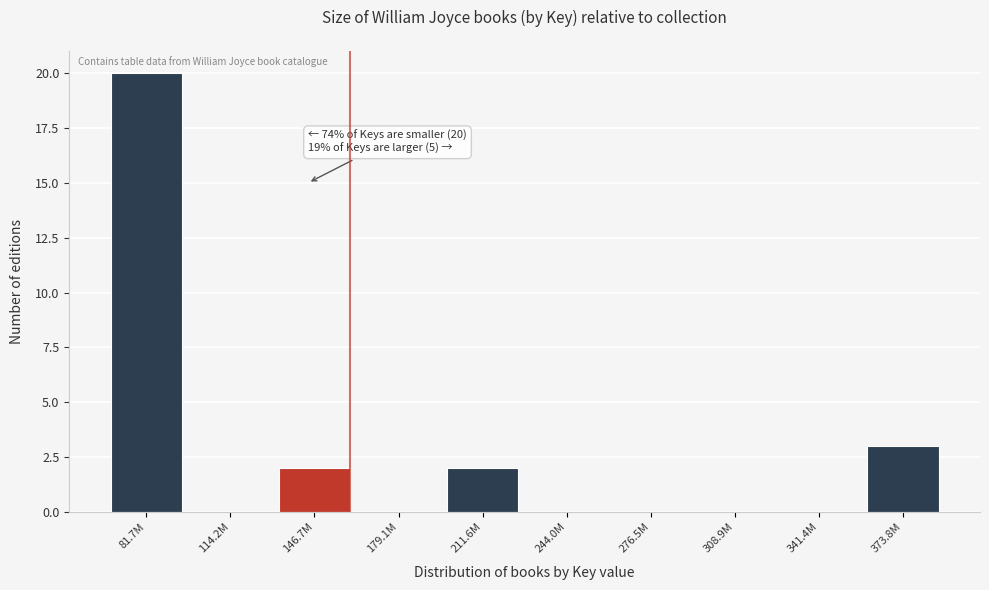

Reading right to left, what are all the values shown in this chart?

373.8M=3	341.4M=0	308.9M=0	276.5M=0	244.0M=0	211.6M=2	179.1M=0	146.7M=2	114.2M=0	81.7M=20